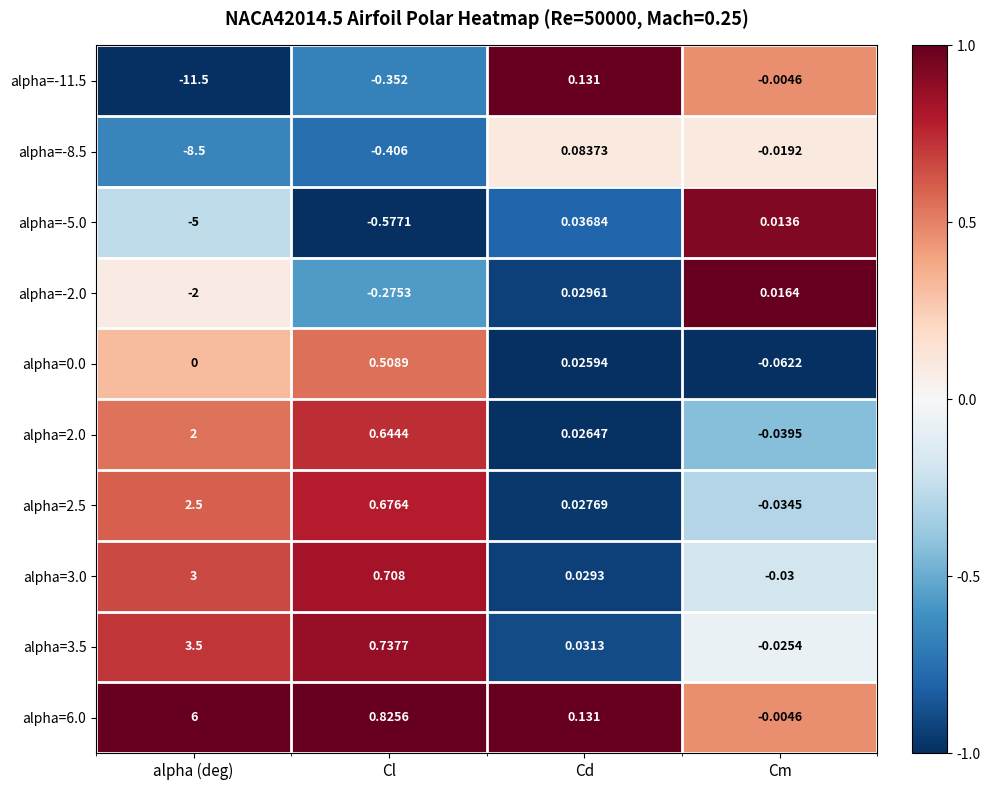

Which label corresponds to the largest value in the chart?

alpha (deg)